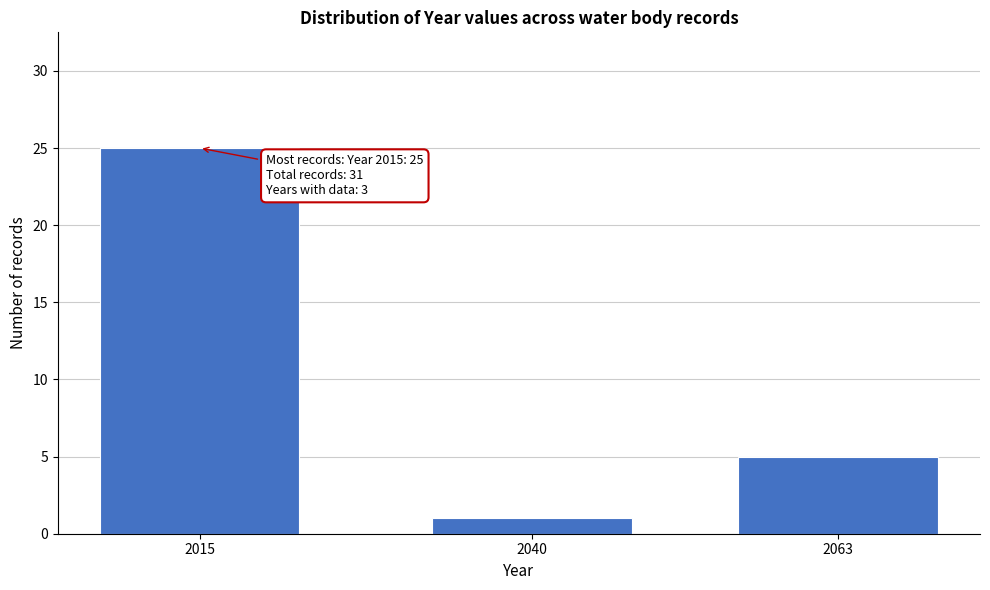

Reading left to right, list all the values displayed in this chart.

2015=25	2040=1	2063=5